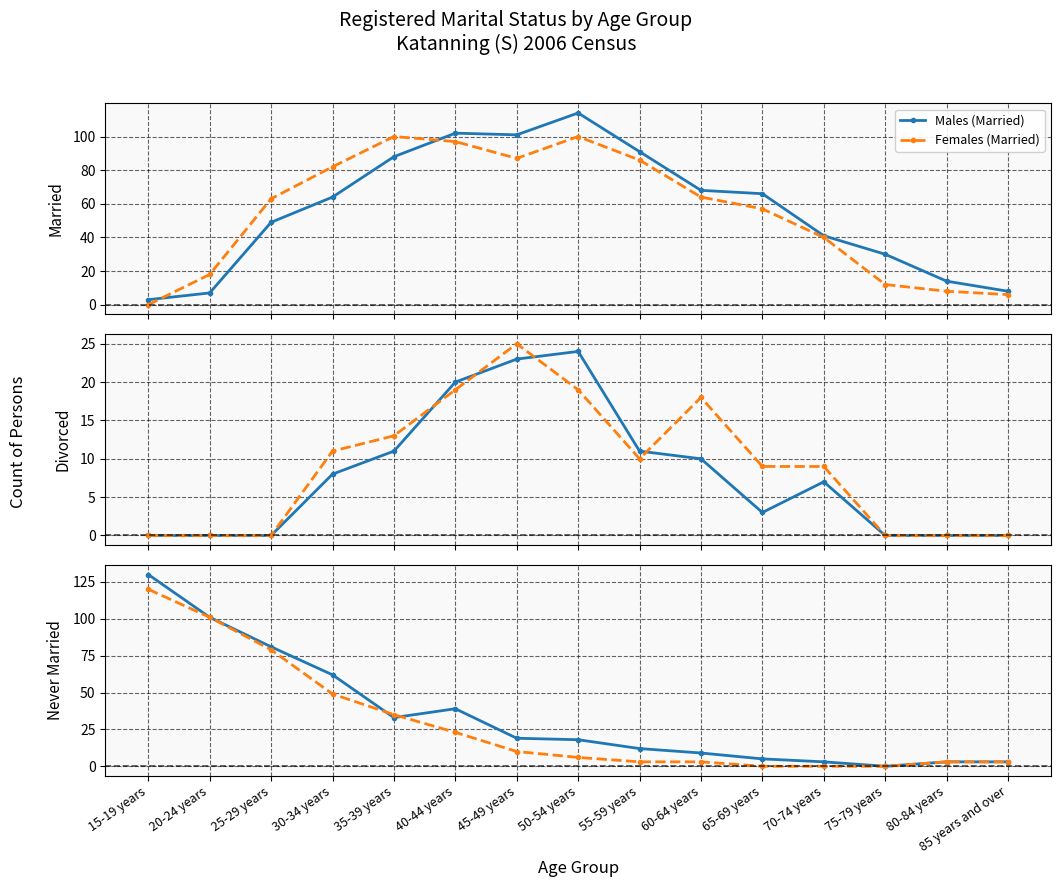

How many data points in Males (Never married) are less than 18?

7